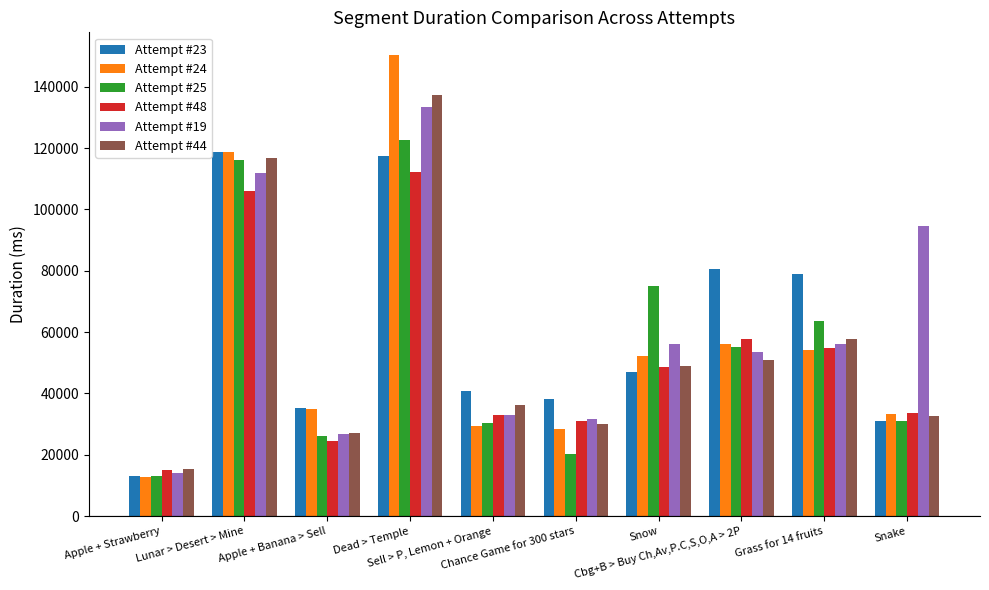

Count the number of categories in the chart.

10